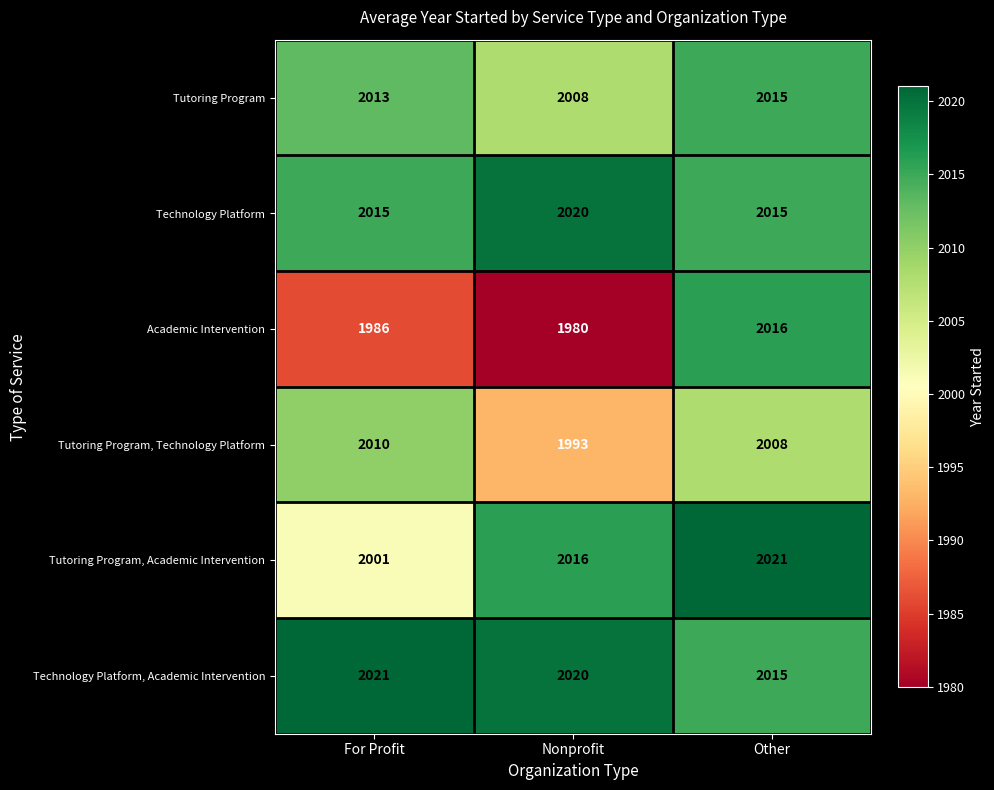

What is the average value of the Tutoring Program, Technology Platform series?

2004